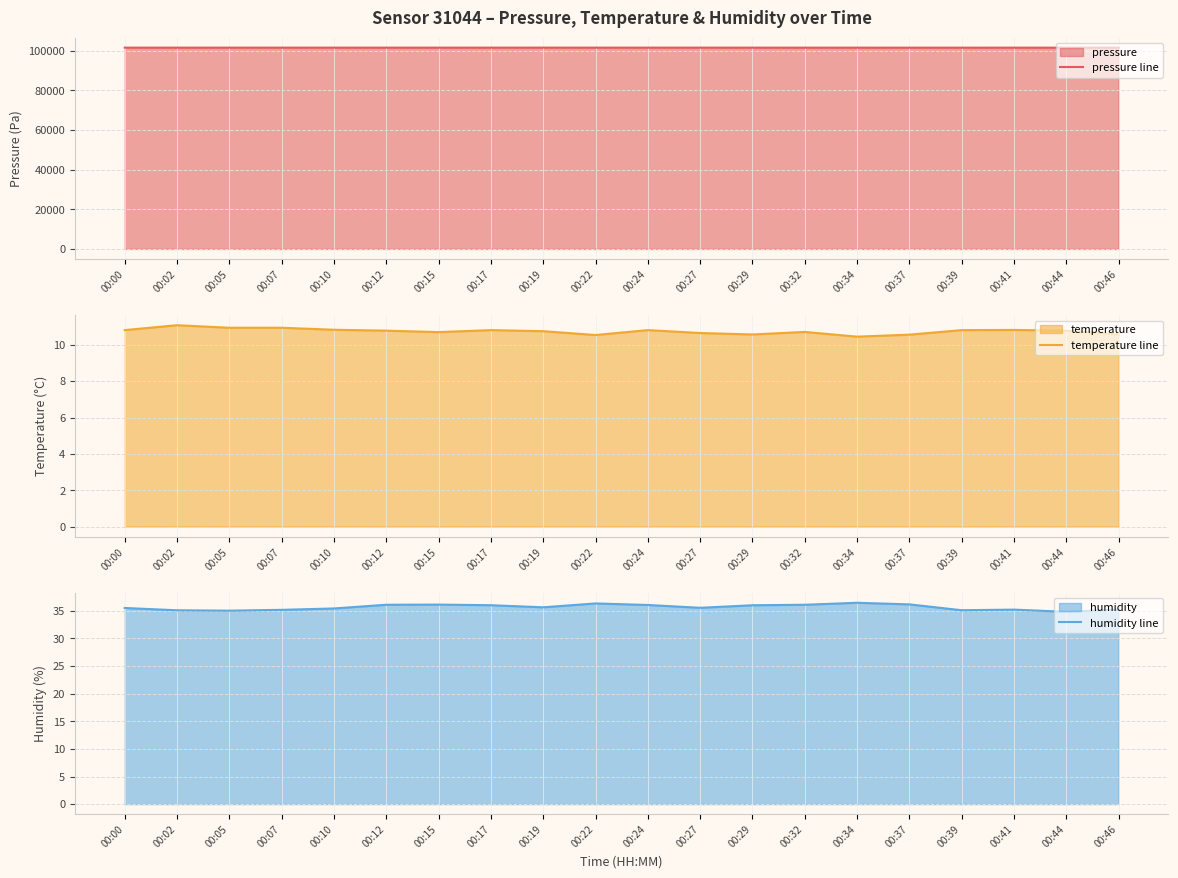

What is the difference between the second highest and minimum values in the pressure line series?

14.8